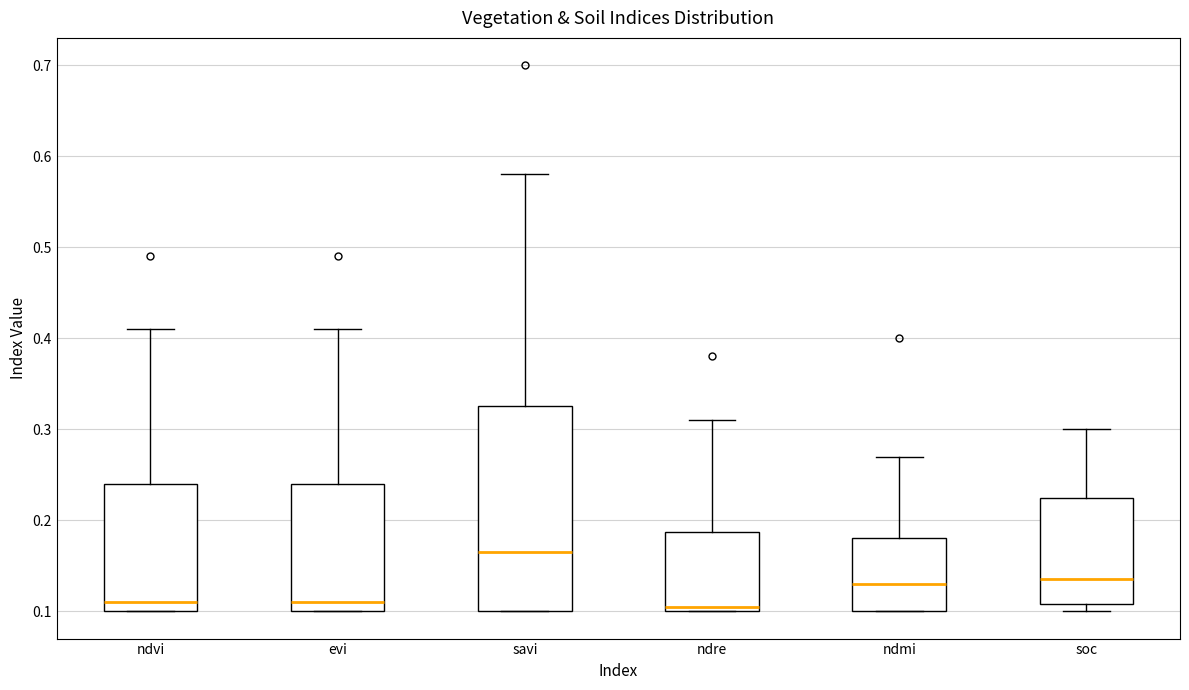

Reading left to right, read every box against the y-axis: the position of its median line, the range the box covers, and the ends of its whiskers. The values are not printed on the chart, so give them approximately, as read against the axis.

ndvi: median 0.11, box 0.10 to 0.24, whiskers 0.10 to 0.41
evi: median 0.11, box 0.10 to 0.24, whiskers 0.10 to 0.41
savi: median 0.17, box 0.10 to 0.33, whiskers 0.10 to 0.58
ndre: median 0.11, box 0.10 to 0.19, whiskers 0.10 to 0.31
ndmi: median 0.13, box 0.10 to 0.18, whiskers 0.10 to 0.27
soc: median 0.14, box 0.11 to 0.22, whiskers 0.10 to 0.30